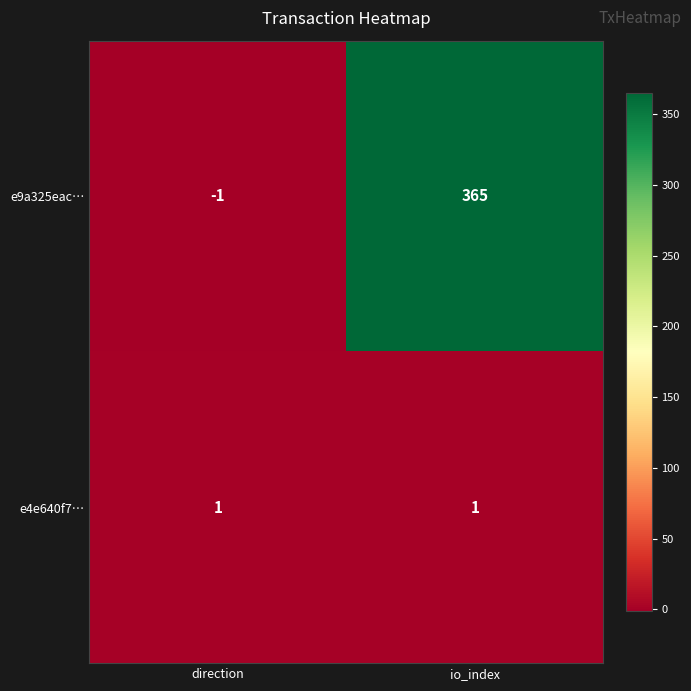

At how many categories does at least one series exceed 45?

1